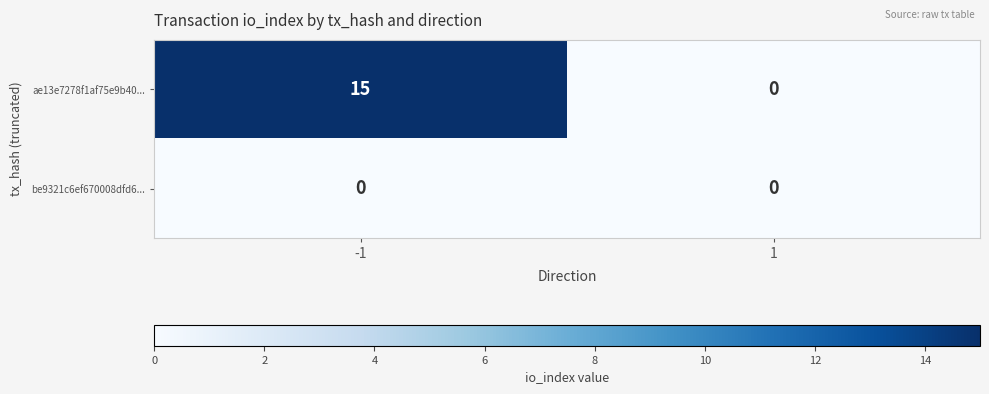

Reading left to right, what are all the values shown in this chart?

ae13e7278f1af75e9b40...: -1=15	1=0
be9321c6ef670008dfd6...: -1=0	1=0